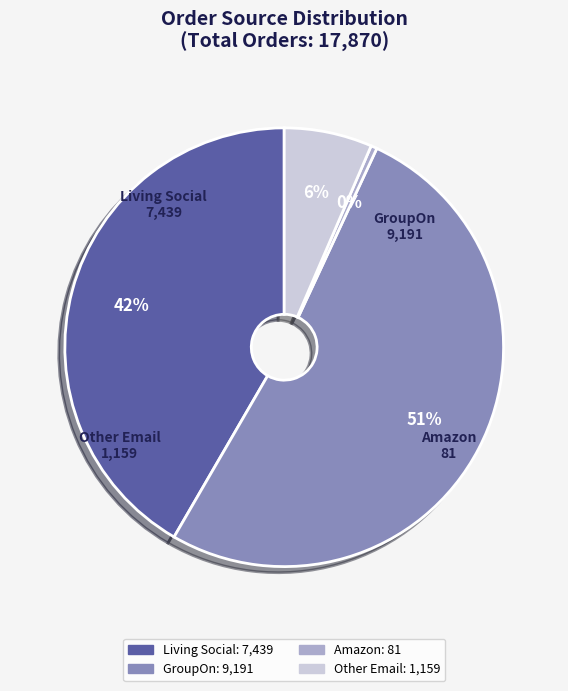

How many slices are in this pie chart?

4